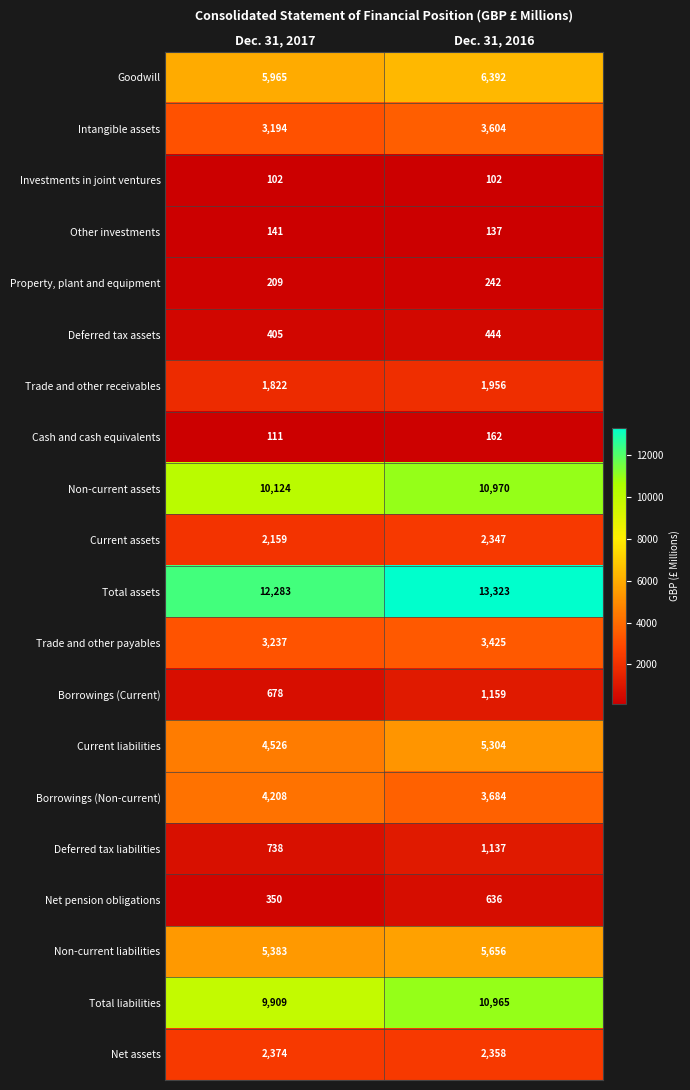

At Dec. 31, 2016, list the series in order from smallest to largest.

Investments in joint ventures, Other investments, Cash and cash equivalents, Property, plant and equipment, Deferred tax assets, Net pension obligations, Deferred tax liabilities, Borrowings (Current), Trade and other receivables, Current assets, Net assets, Trade and other payables, Intangible assets, Borrowings (Non-current), Current liabilities, Non-current liabilities, Goodwill, Total liabilities, Non-current assets, Total assets